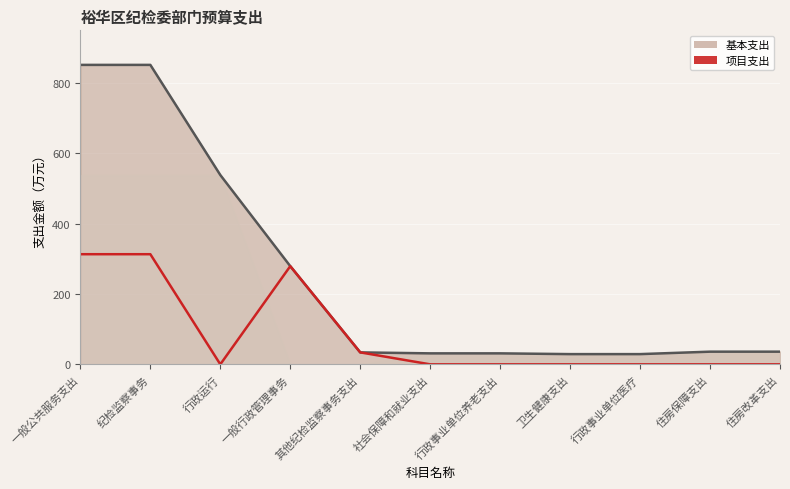

True or false: 项目支出 and 基本支出 intersect in this chart.

False